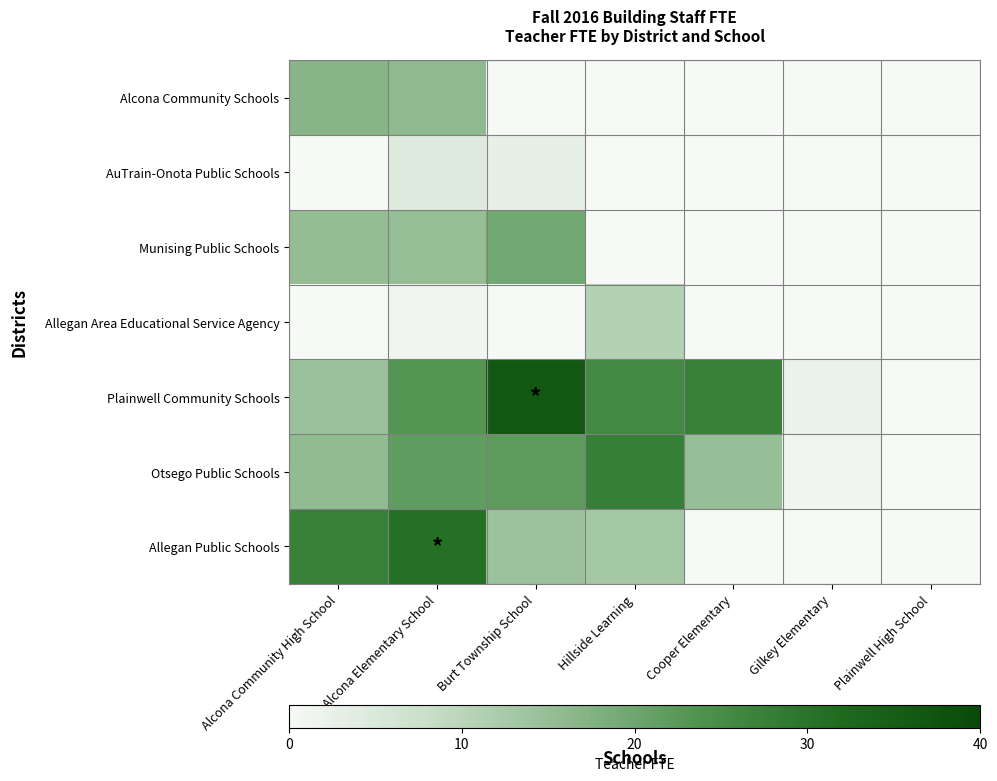

Reading left to right, transcribe all the data shown in this chart.

Alcona Community Schools: Alcona Community High School=17.0	Alcona Elementary School=16.0	Burt Township School=0.0	Hillside Learning=0.0	Cooper Elementary=0.0	Gilkey Elementary=0.0	Plainwell High School=0.0
AuTrain-Onota Public Schools: Alcona Community High School=0.0	Alcona Elementary School=4.5	Burt Township School=2.8	Hillside Learning=0.0	Cooper Elementary=0.0	Gilkey Elementary=0.0	Plainwell High School=0.0
Munising Public Schools: Alcona Community High School=15.2	Alcona Elementary School=15.1	Burt Township School=19.5	Hillside Learning=0.0	Cooper Elementary=0.0	Gilkey Elementary=0.0	Plainwell High School=0.0
Allegan Area Educational Service Agency: Alcona Community High School=0.0	Alcona Elementary School=1.0	Burt Township School=0.0	Hillside Learning=10.8	Cooper Elementary=0.0	Gilkey Elementary=0.0	Plainwell High School=0.0
Plainwell Community Schools: Alcona Community High School=14.2	Alcona Elementary School=23.2	Burt Township School=36.5	Hillside Learning=25.5	Cooper Elementary=27.3	Gilkey Elementary=2.0	Plainwell High School=0.0
Otsego Public Schools: Alcona Community High School=15.7	Alcona Elementary School=21.7	Burt Township School=21.9	Hillside Learning=27.7	Cooper Elementary=14.8	Gilkey Elementary=1.0	Plainwell High School=0.0
Allegan Public Schools: Alcona Community High School=27.4	Alcona Elementary School=30.9	Burt Township School=14.1	Hillside Learning=13.1	Cooper Elementary=0.0	Gilkey Elementary=0.0	Plainwell High School=0.0